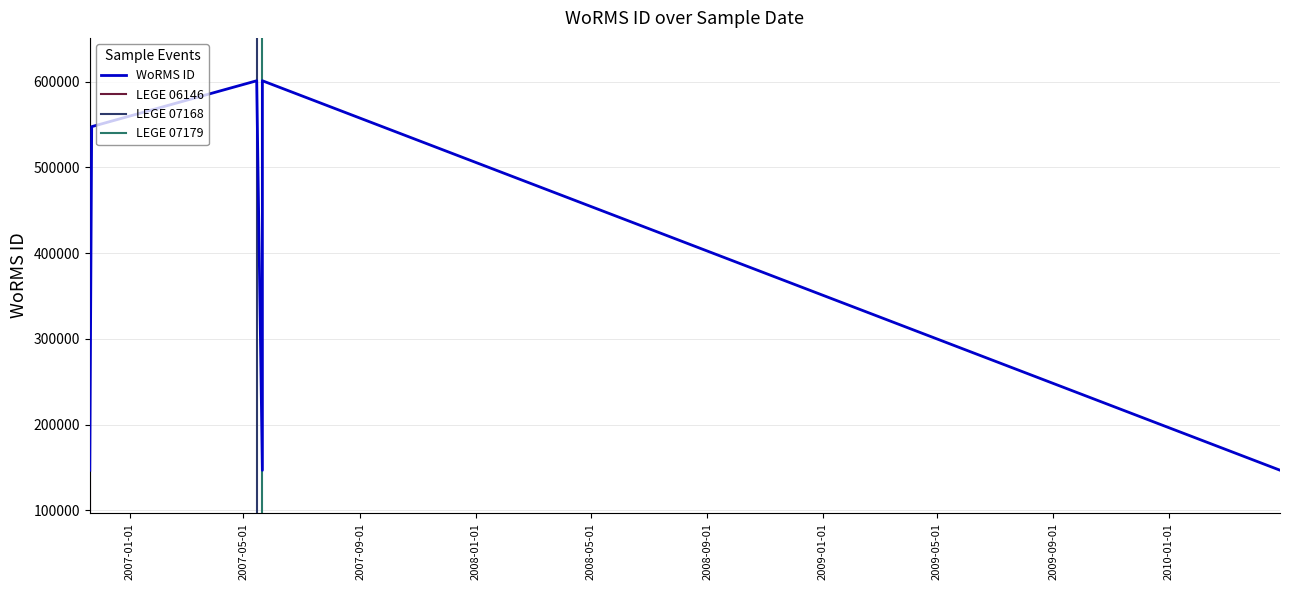

Reading left to right, what are all the values shown in this chart?

146639	146712	547449	600979	146627	600979	146712